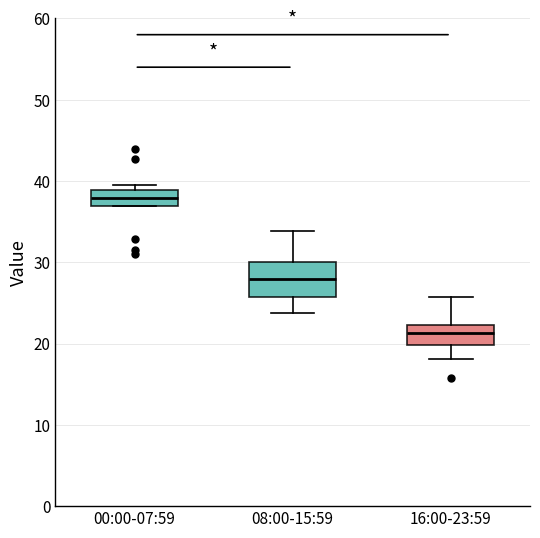

Which box has the lowest median line?

16:00-23:59